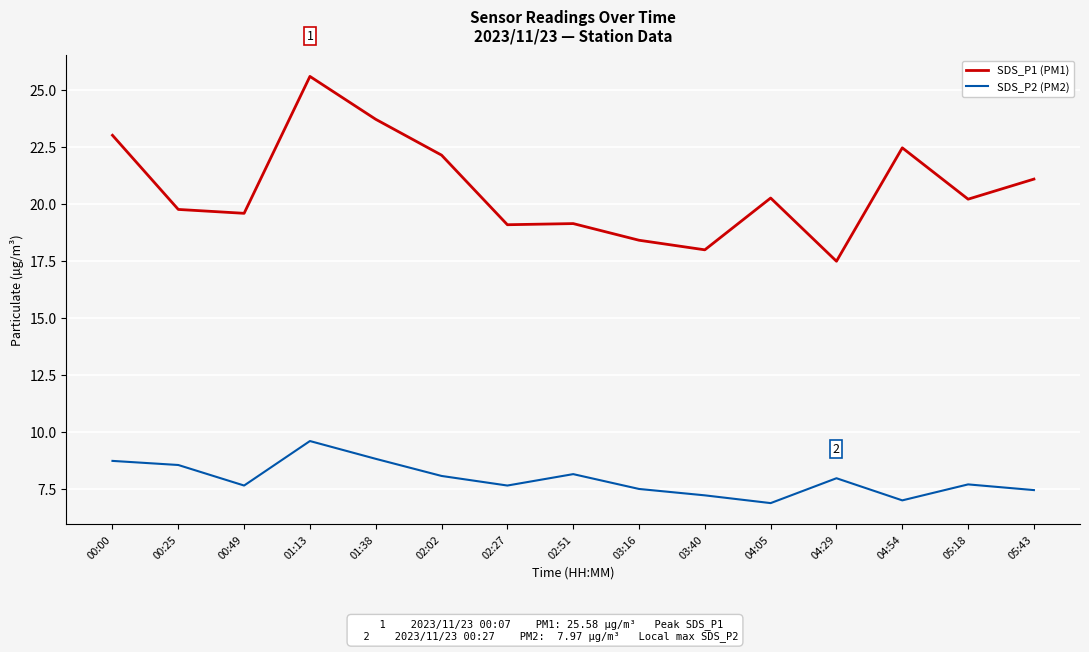

True or false: SDS_P1 (PM1) has more than 1 interior local peaks.

True